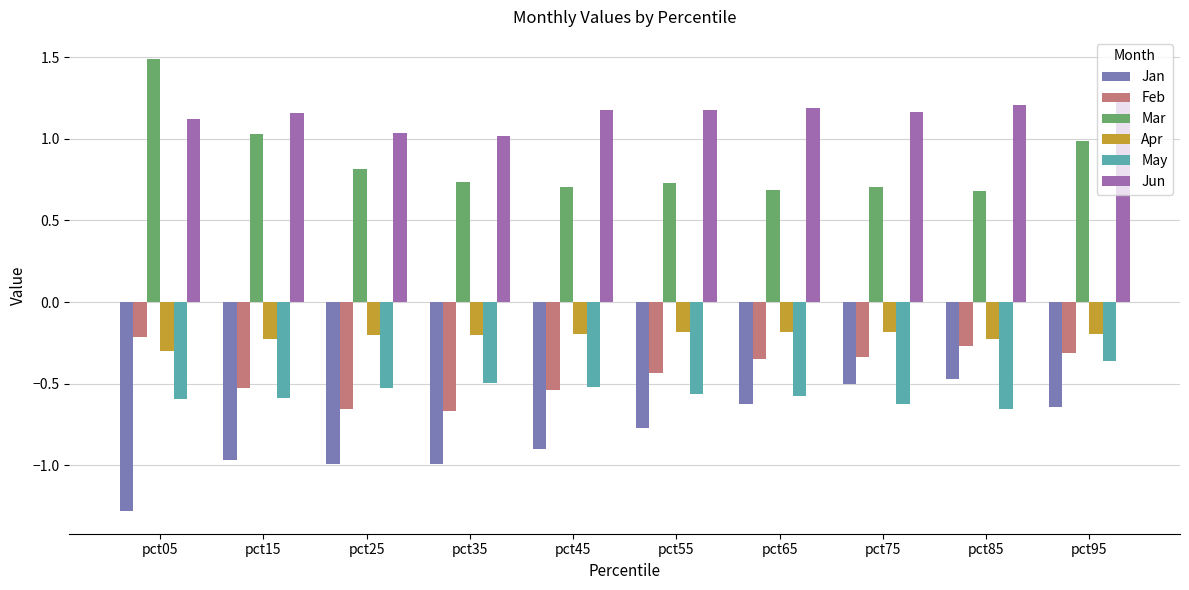

How many bars are there in total?

60